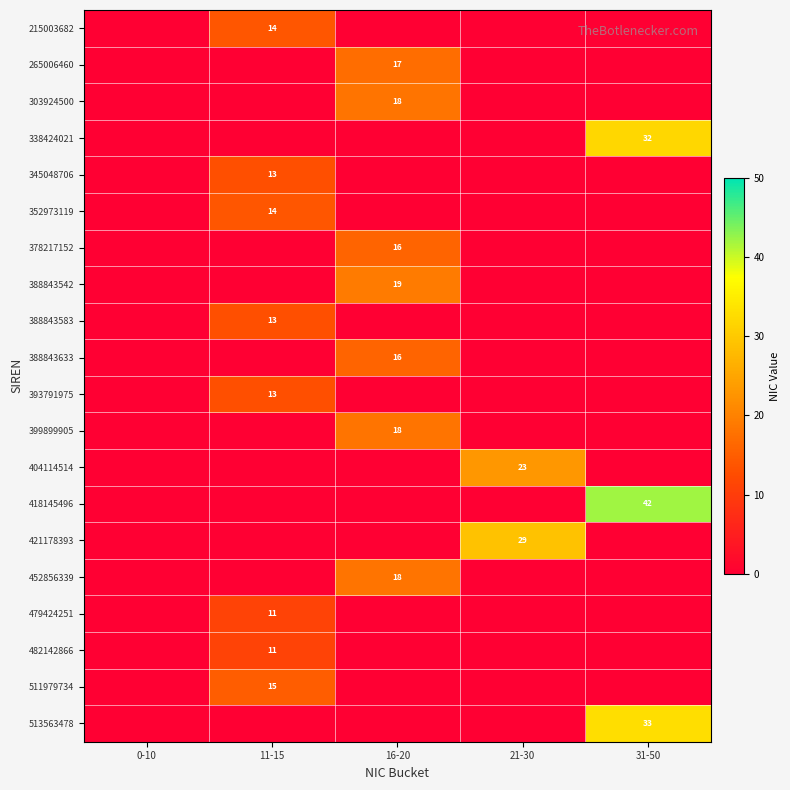

The 452856339 series shows 18 at 16-20. True or false?

True